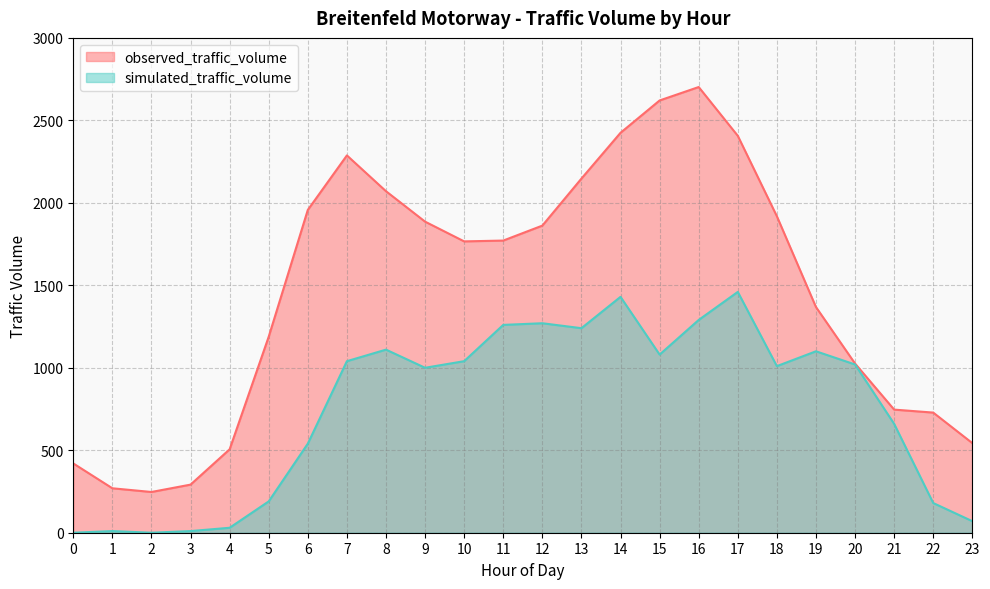

Does the chart have visible grid lines?

Yes